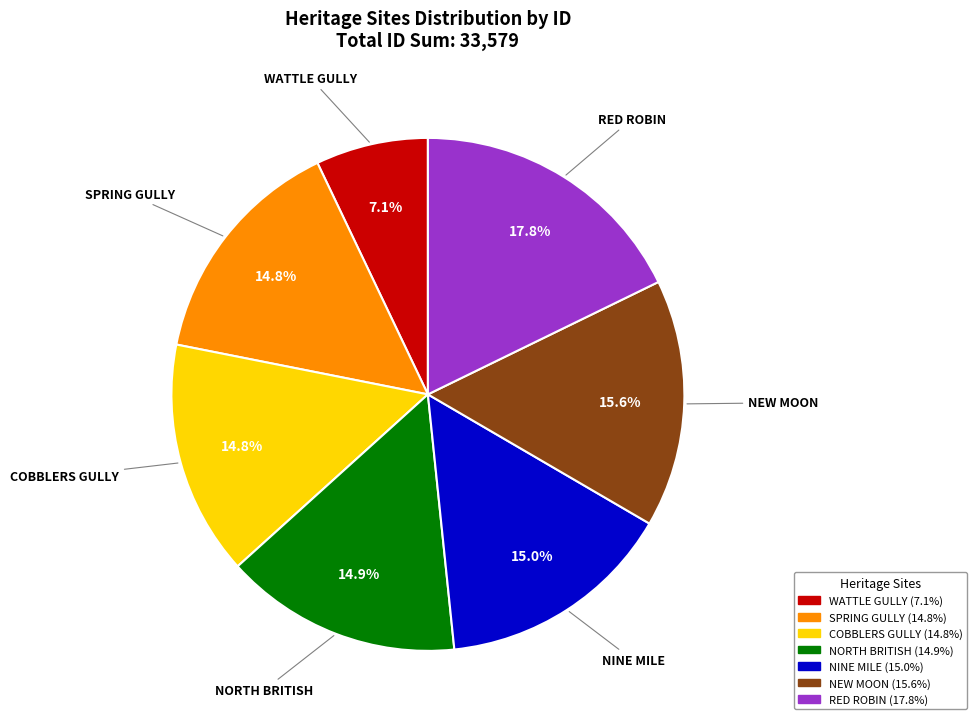

Which category has the biggest portion of the pie?

RED ROBIN